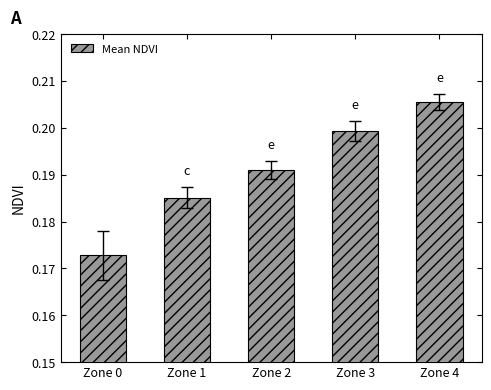

True or false: the data shows 0.1 at Zone 0.

False